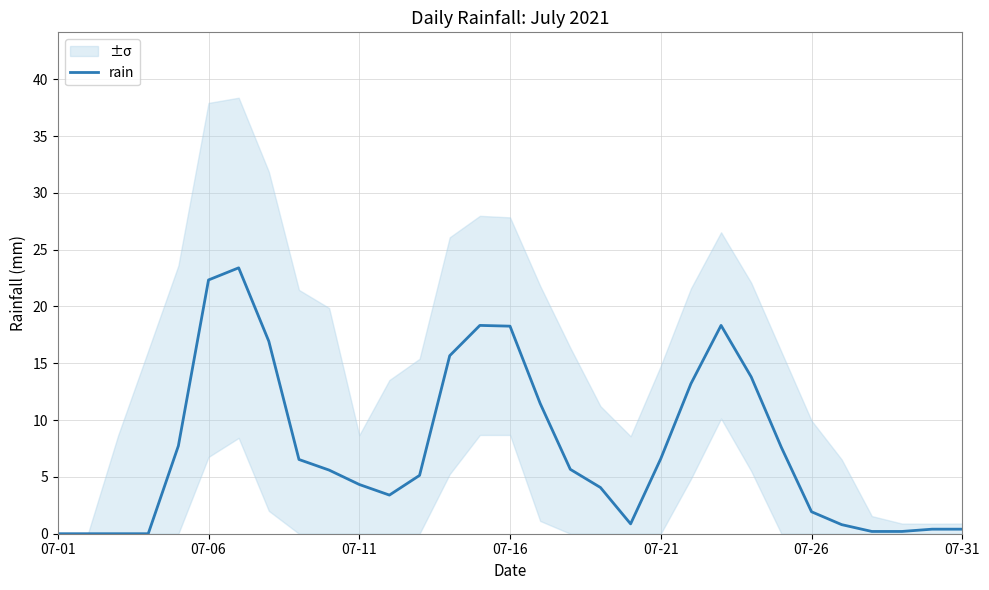

True or false: rain has a value of 22.3 at 07-06.

True